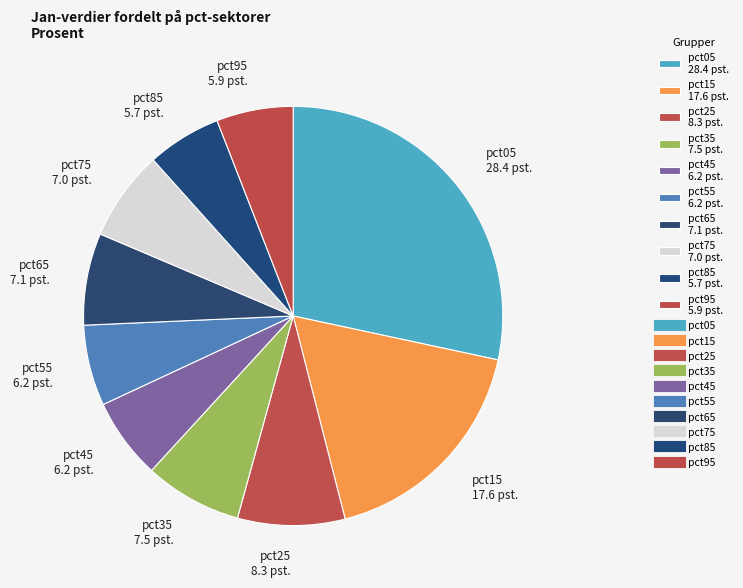

Is it true that pct15 is 30% of the pie?

False